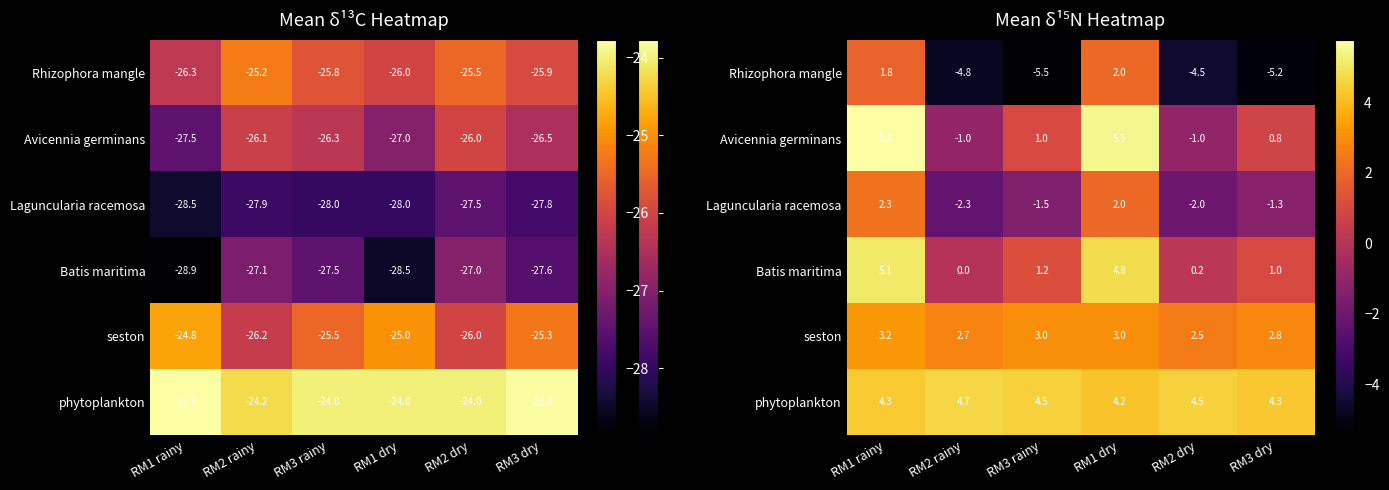

What value does the Rhizophora mangle series have at RM2 rainy?

-4.8